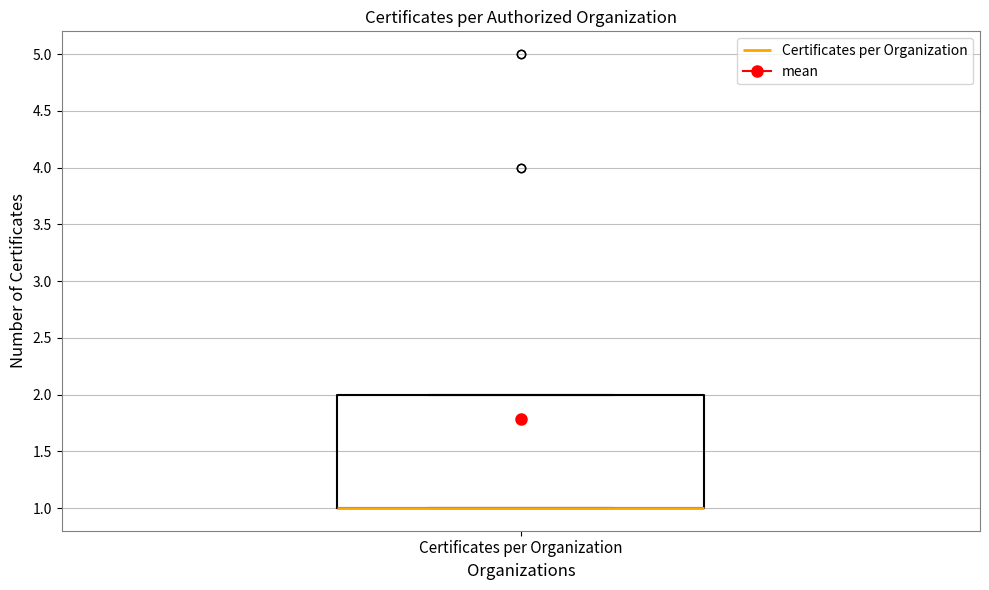

Transcribe this box plot: give where the median line is, the range the box spans, and where the two whiskers end, as read against the y-axis. The values are not printed on the chart, so give them approximately, as read against the axis.

median 1 (drawn on the box's lower edge), box 1 to 2, whiskers 1 to 2